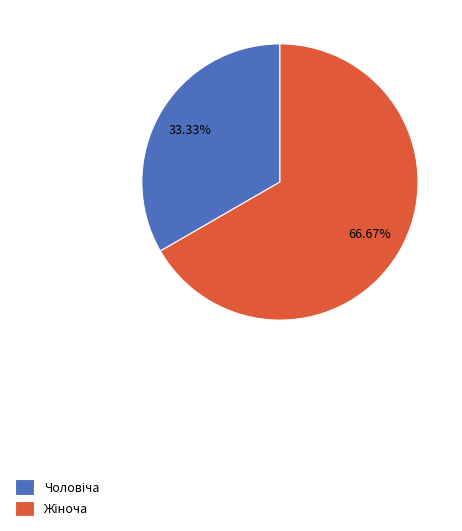

Is there a majority slice in this chart?

Yes